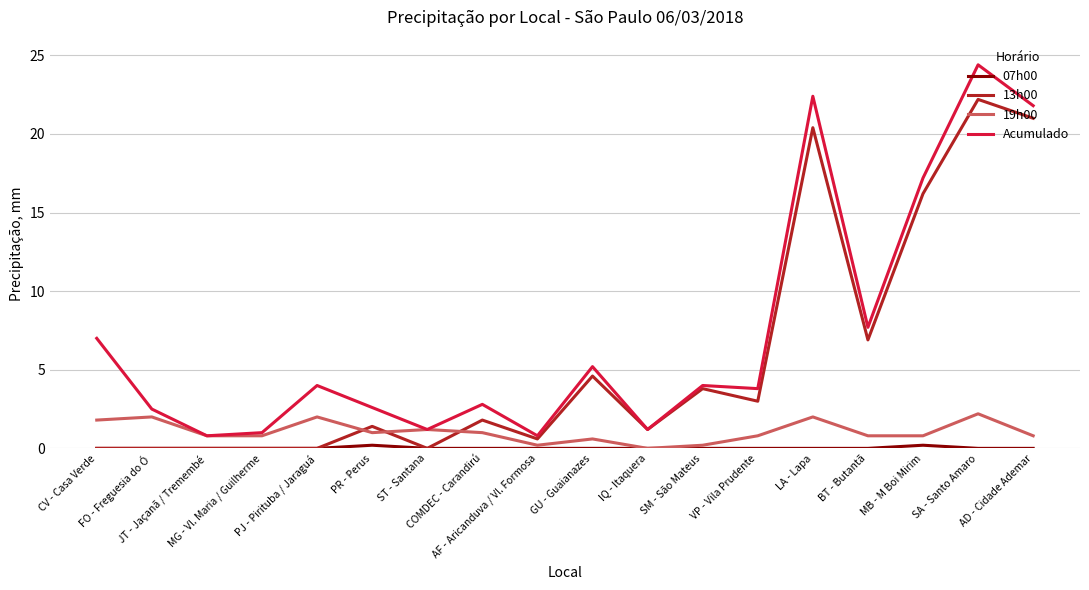

Which series has the largest range (max minus min)?

Acumulado